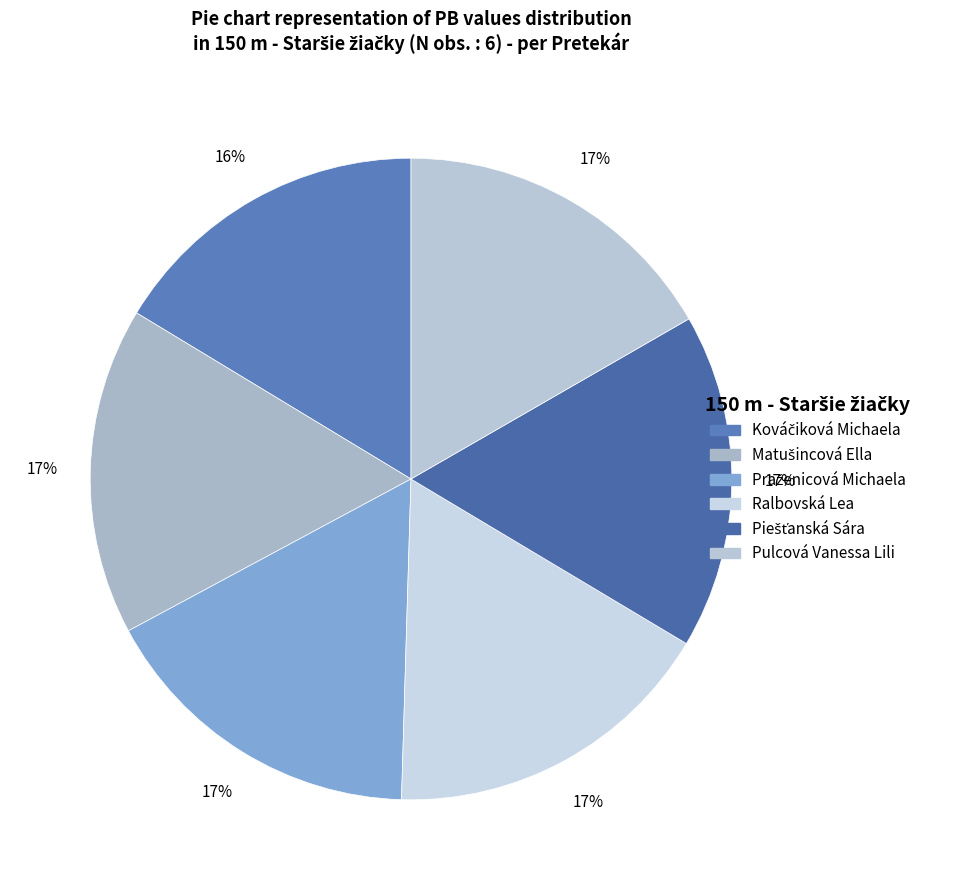

How many slices are in this pie chart?

6